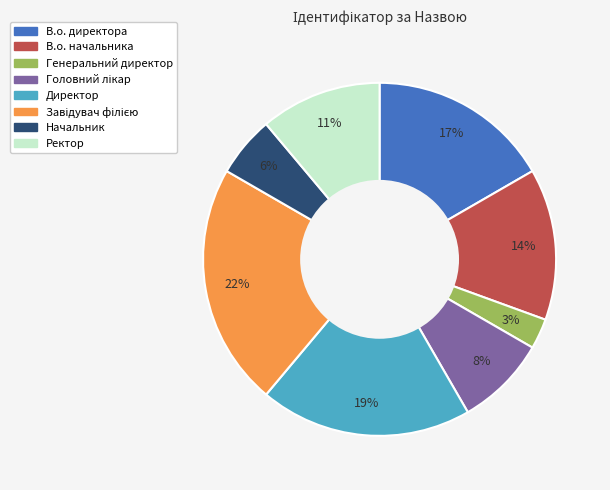

What is the smallest slice in the pie chart?

Генеральний директор